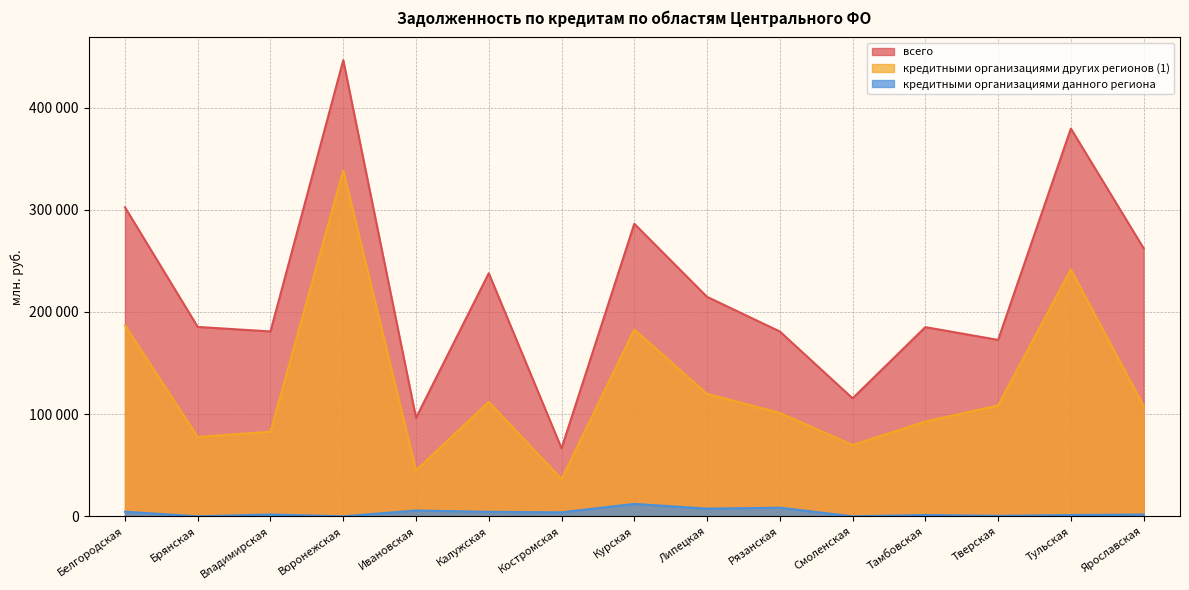

True or false: кредитными организациями других регионов (1) has a value of 69758 at Смоленская.

True